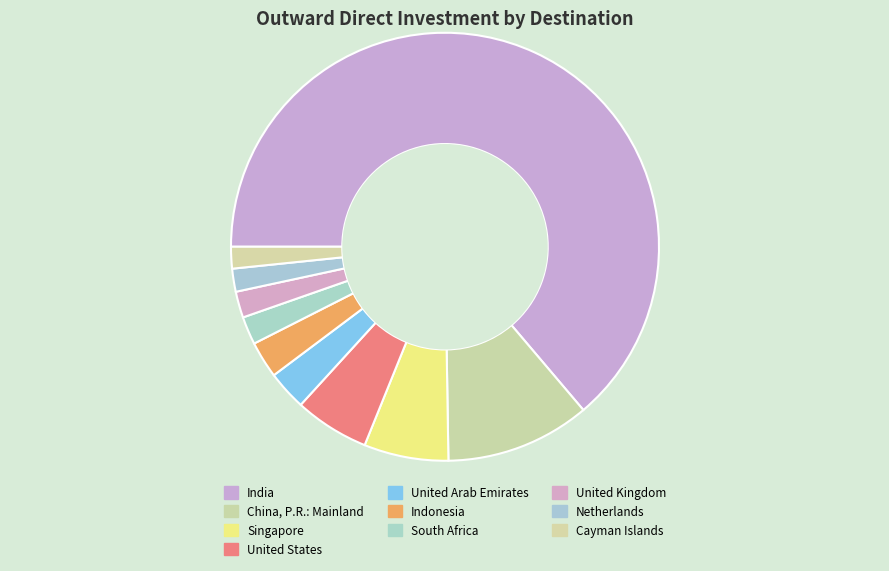

What percentage is the Netherlands slice, to the nearest percent?

2%